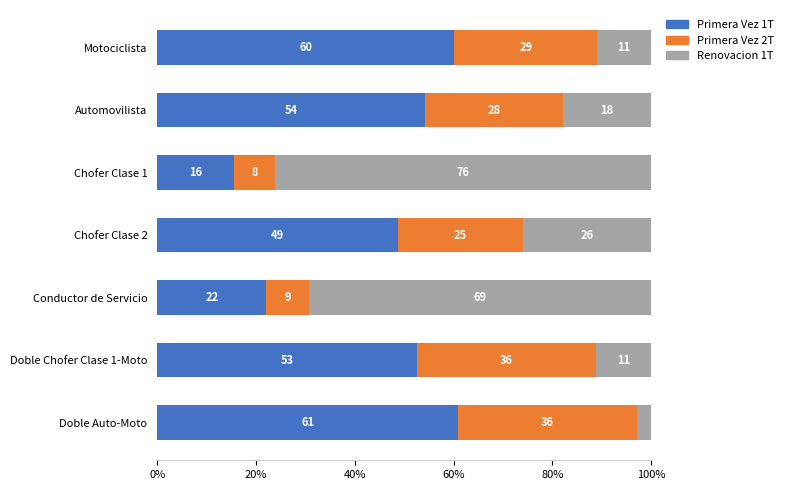

The value of Primera Vez 1T at Automovilista is 54.3. True or false?

True